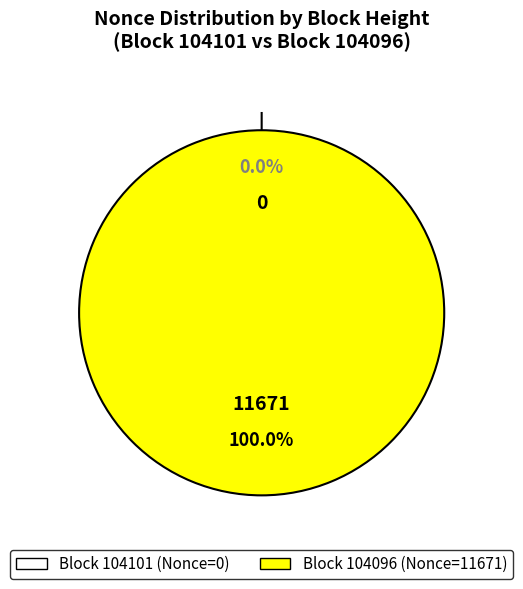

To the nearest percent, what is the average slice percentage?

50%